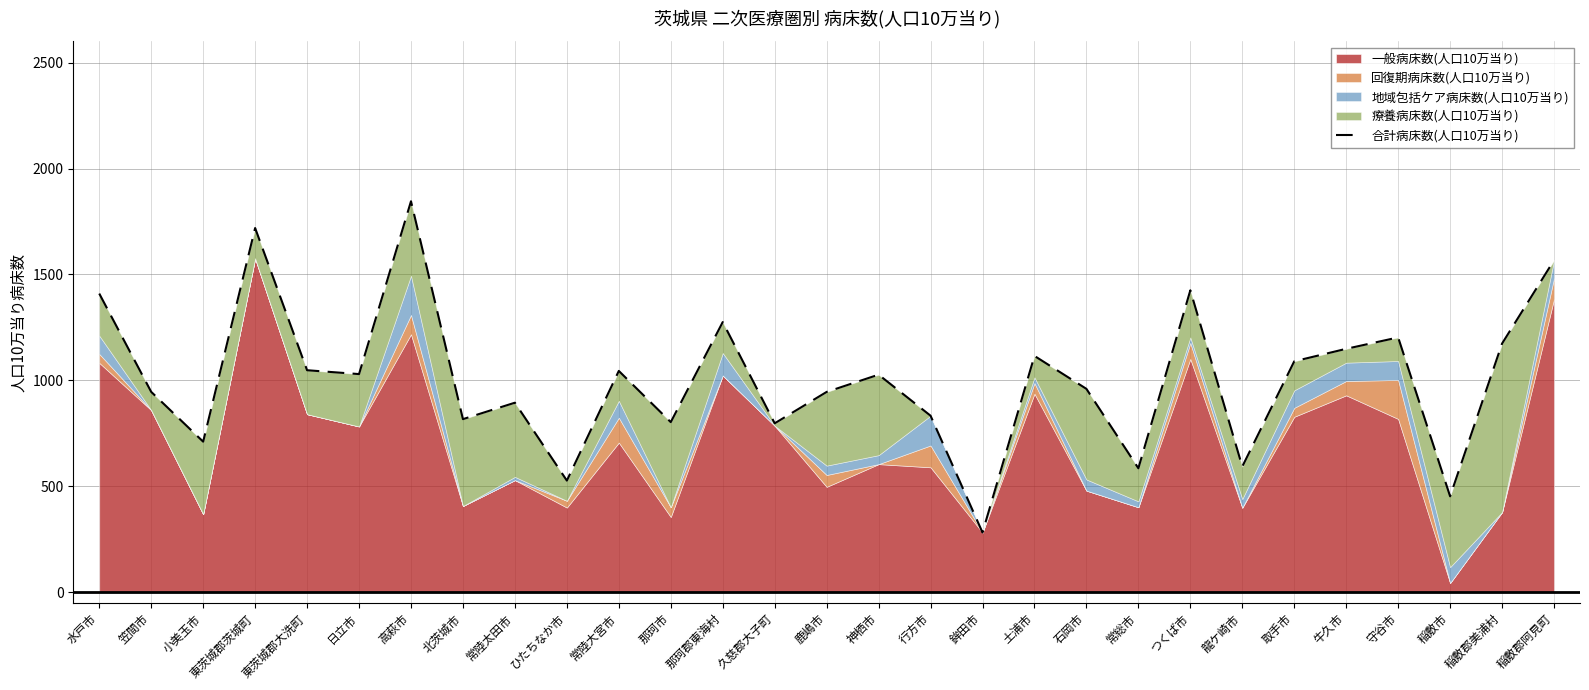

What is the maximum value shown in the chart?

1845.6